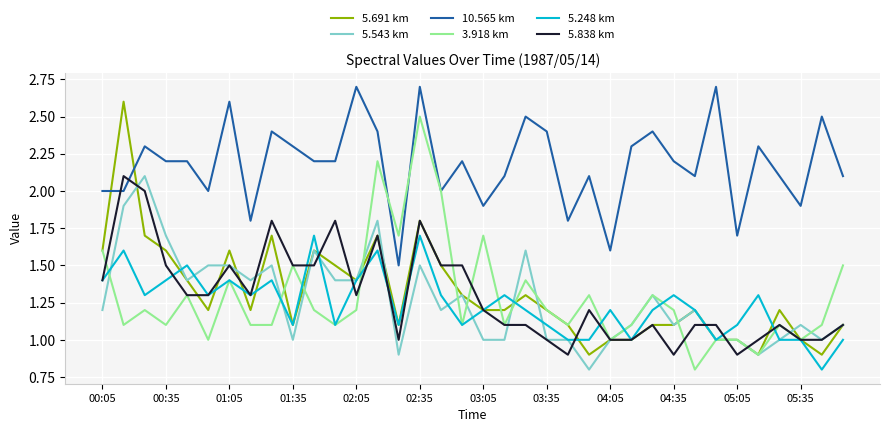

What is the maximum value shown in the chart?

2.7